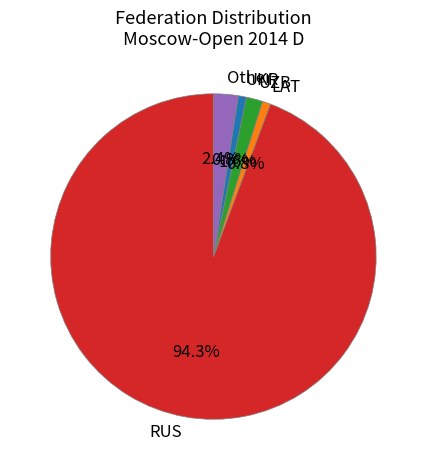

To the nearest percent, what portion does RUS represent?

94%